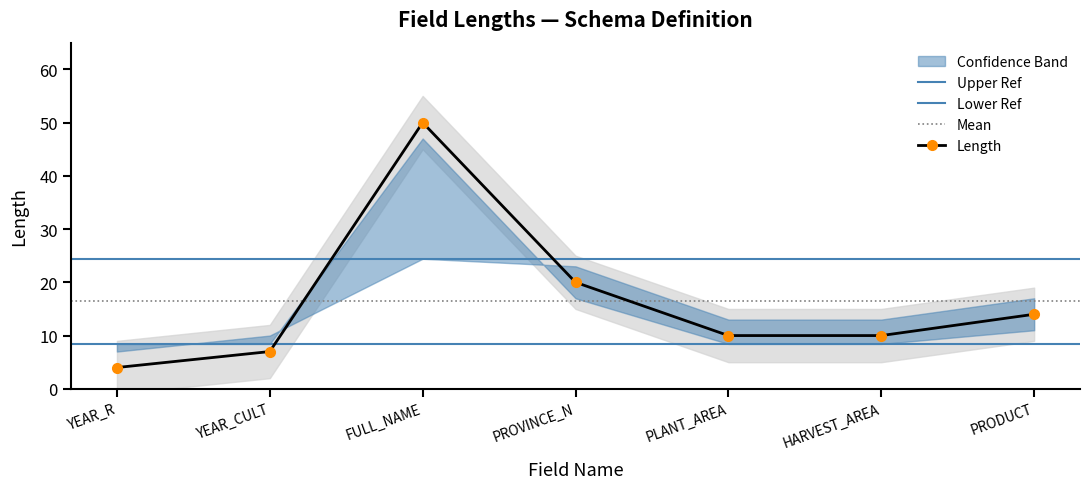

What is the sum of all values?

115